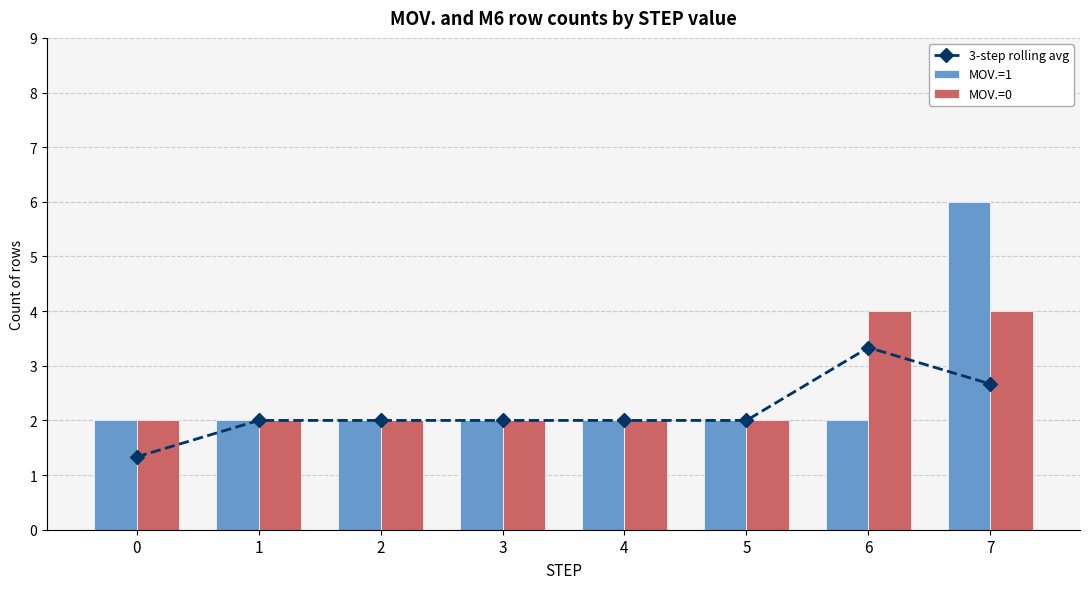

The MOV.=0 series shows 1 at 3. True or false?

False